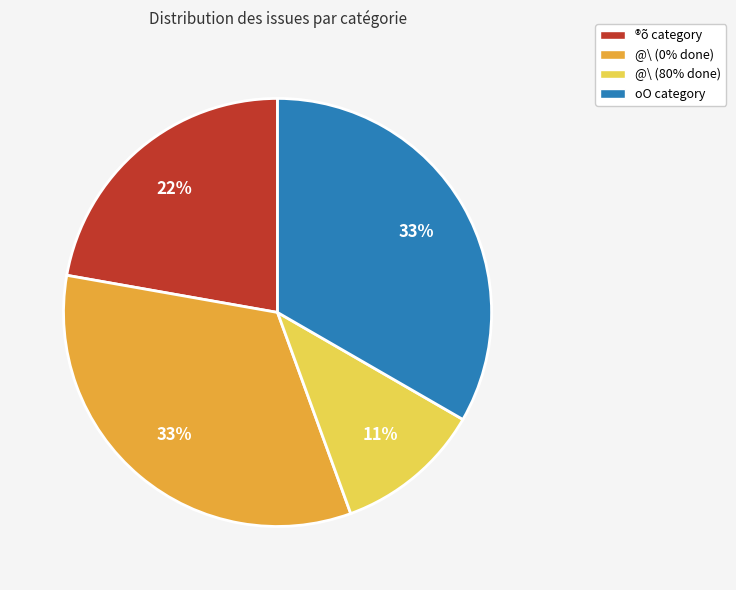

The oO category slice represents 33% of the pie. True or false?

True